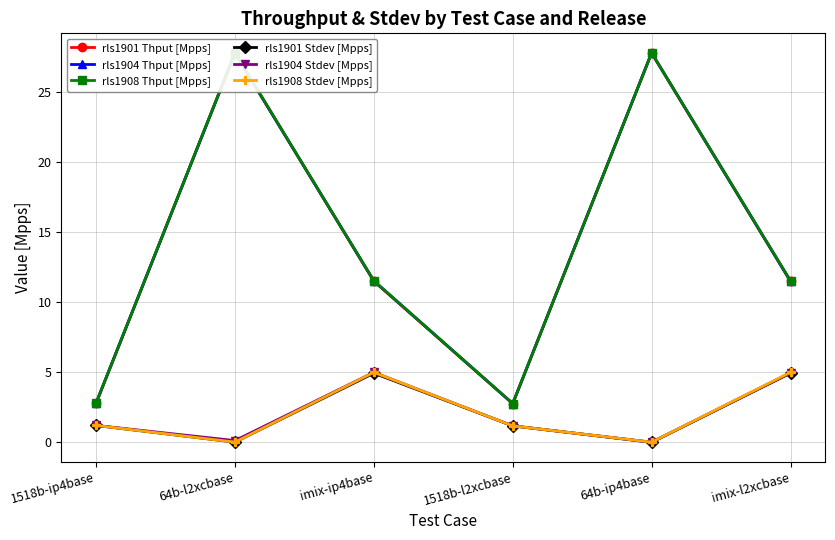

How many values in the rls1901 Stdev [Mpps] series are below 1?

2